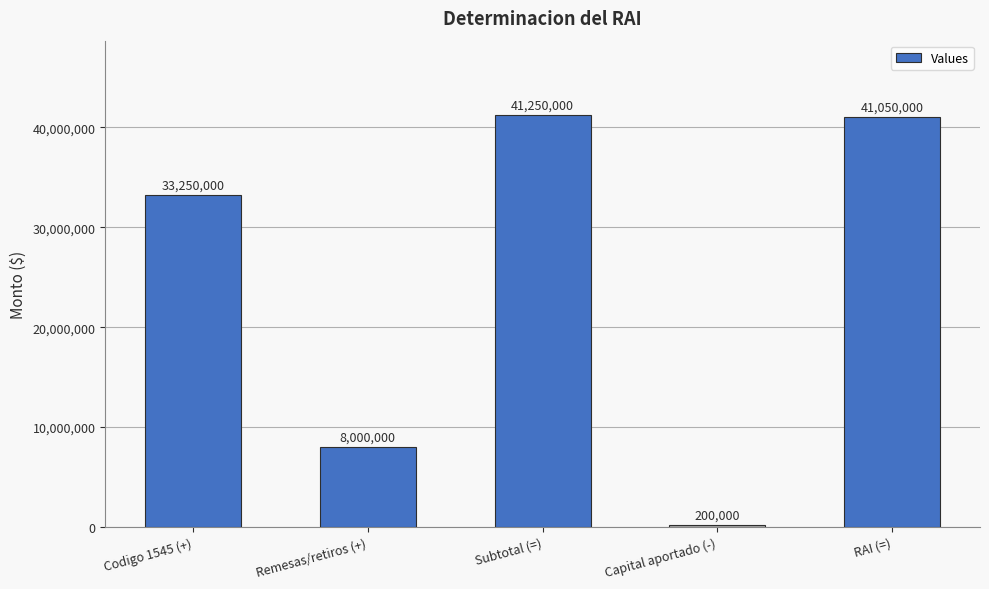

Which category has the lowest value across all series?

Capital aportado (-)